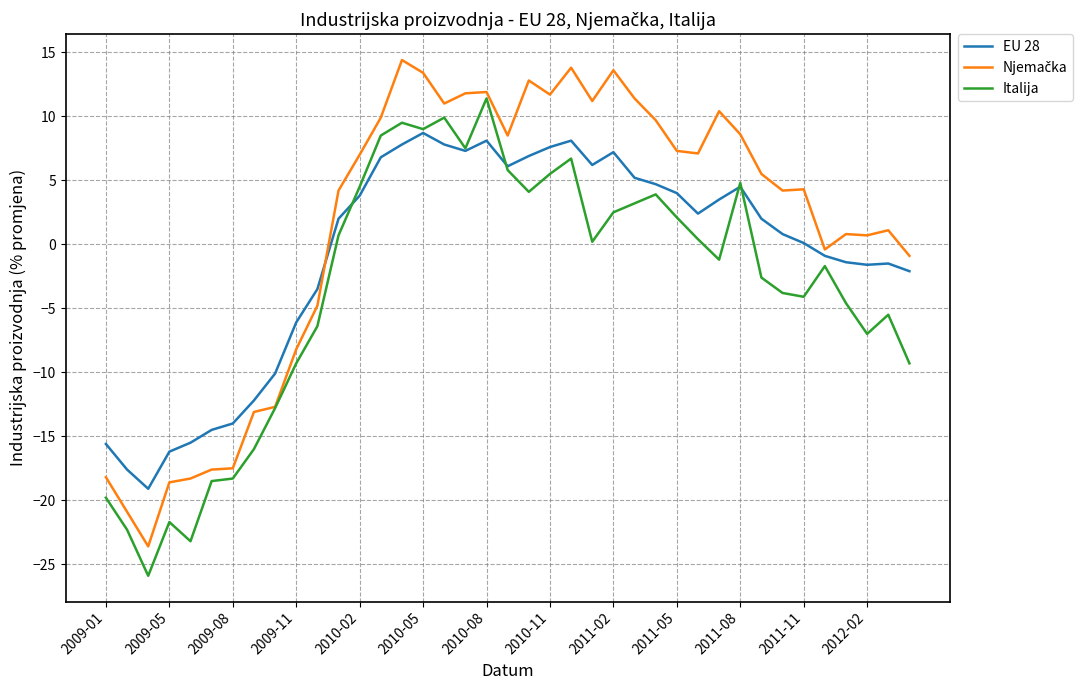

What is the average value of the EU 28 series?

-0.8